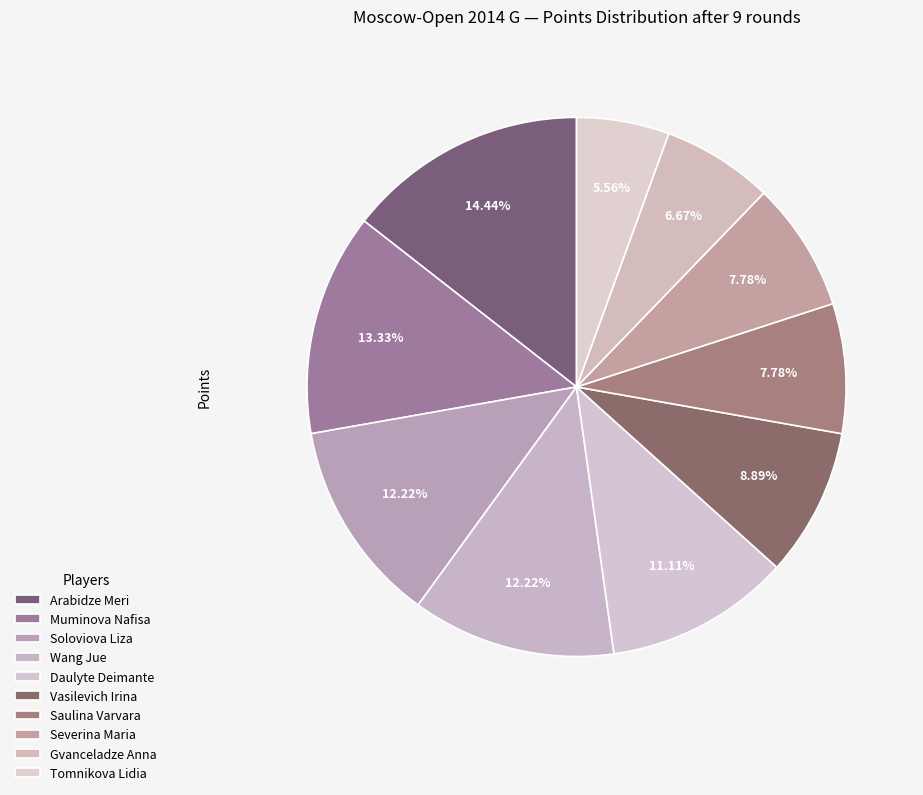

The Muminova Nafisa slice represents 13% of the pie. True or false?

True